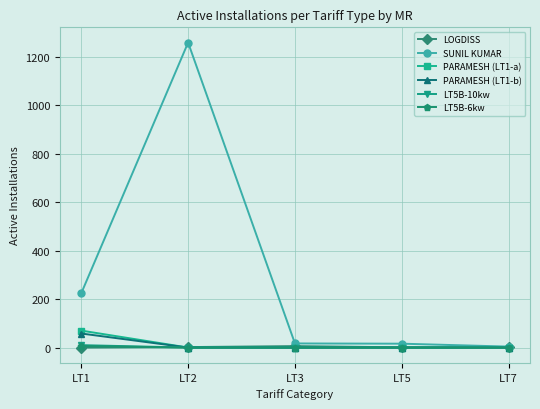

At which category is the sum across all series the highest?

LT2